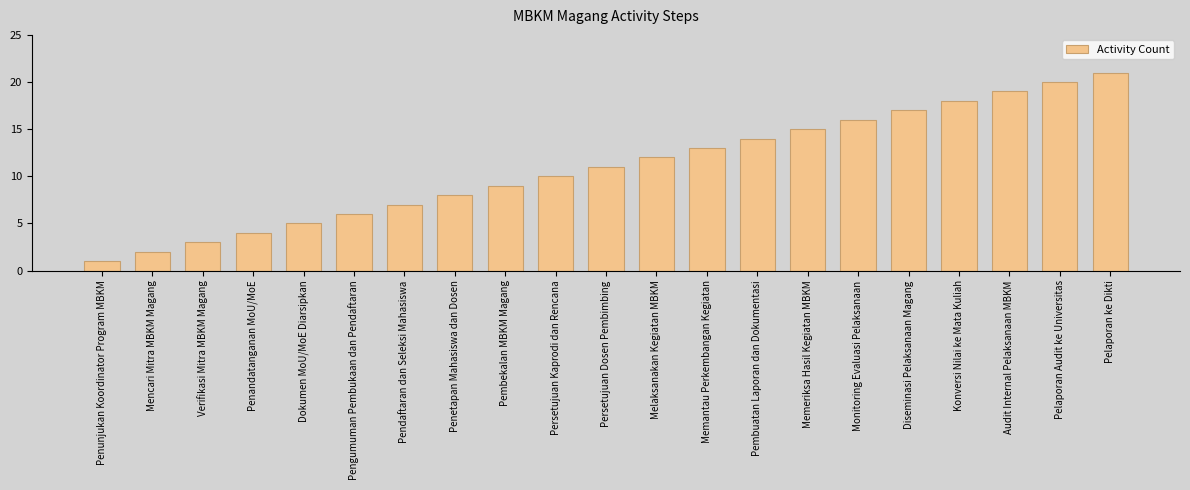

Are the bars grouped side by side (vs. stacked)?

No